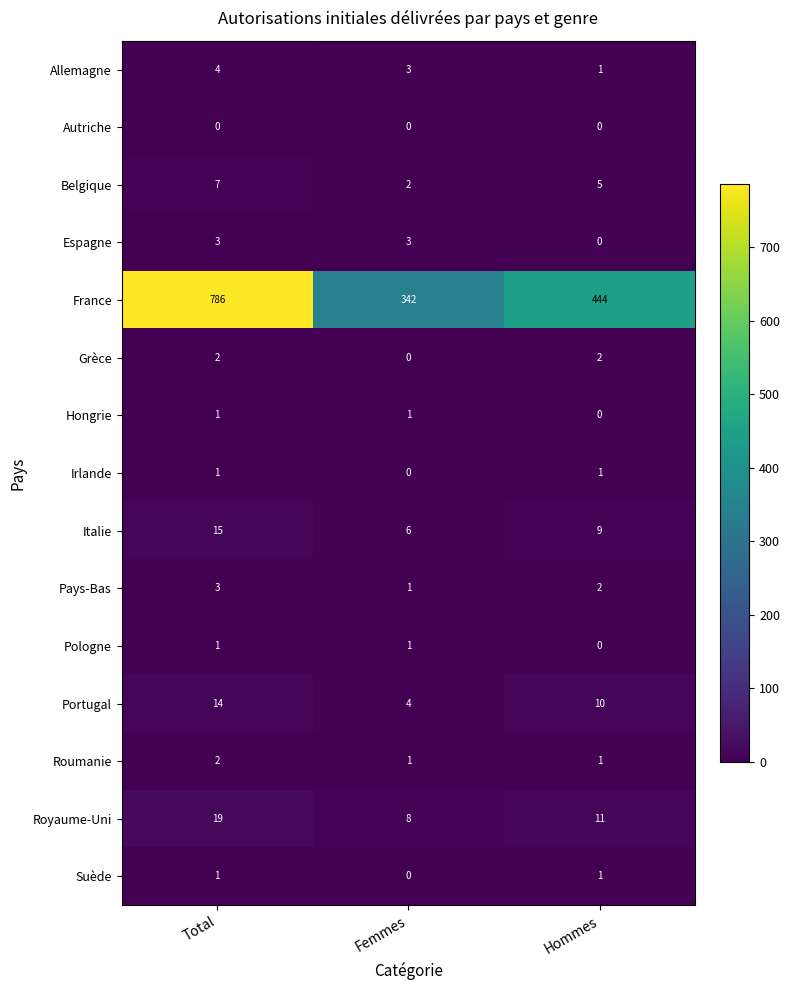

Is it true that Royaume-Uni equals 11 at Hommes?

True